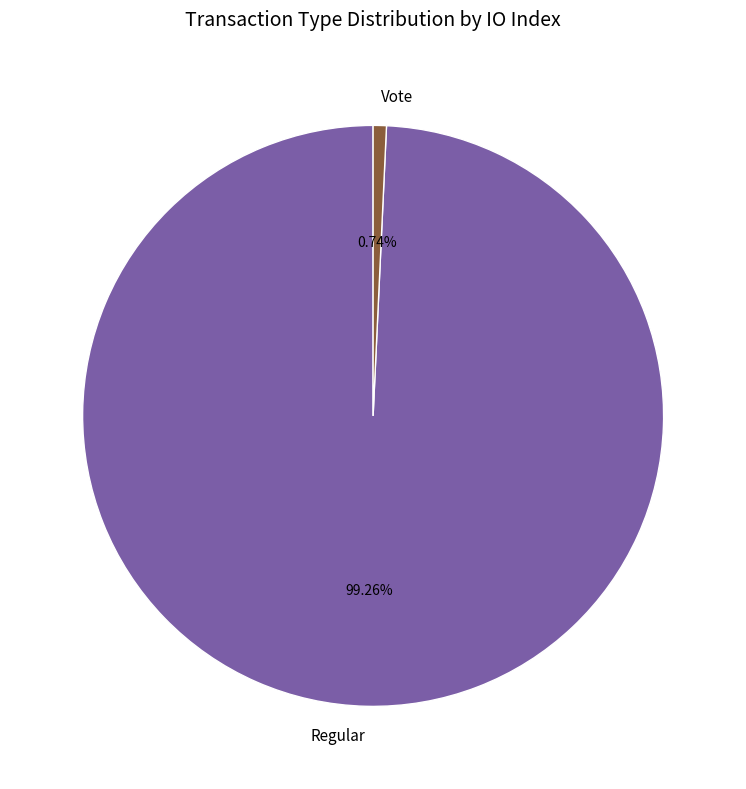

How many slices are in this pie chart?

2